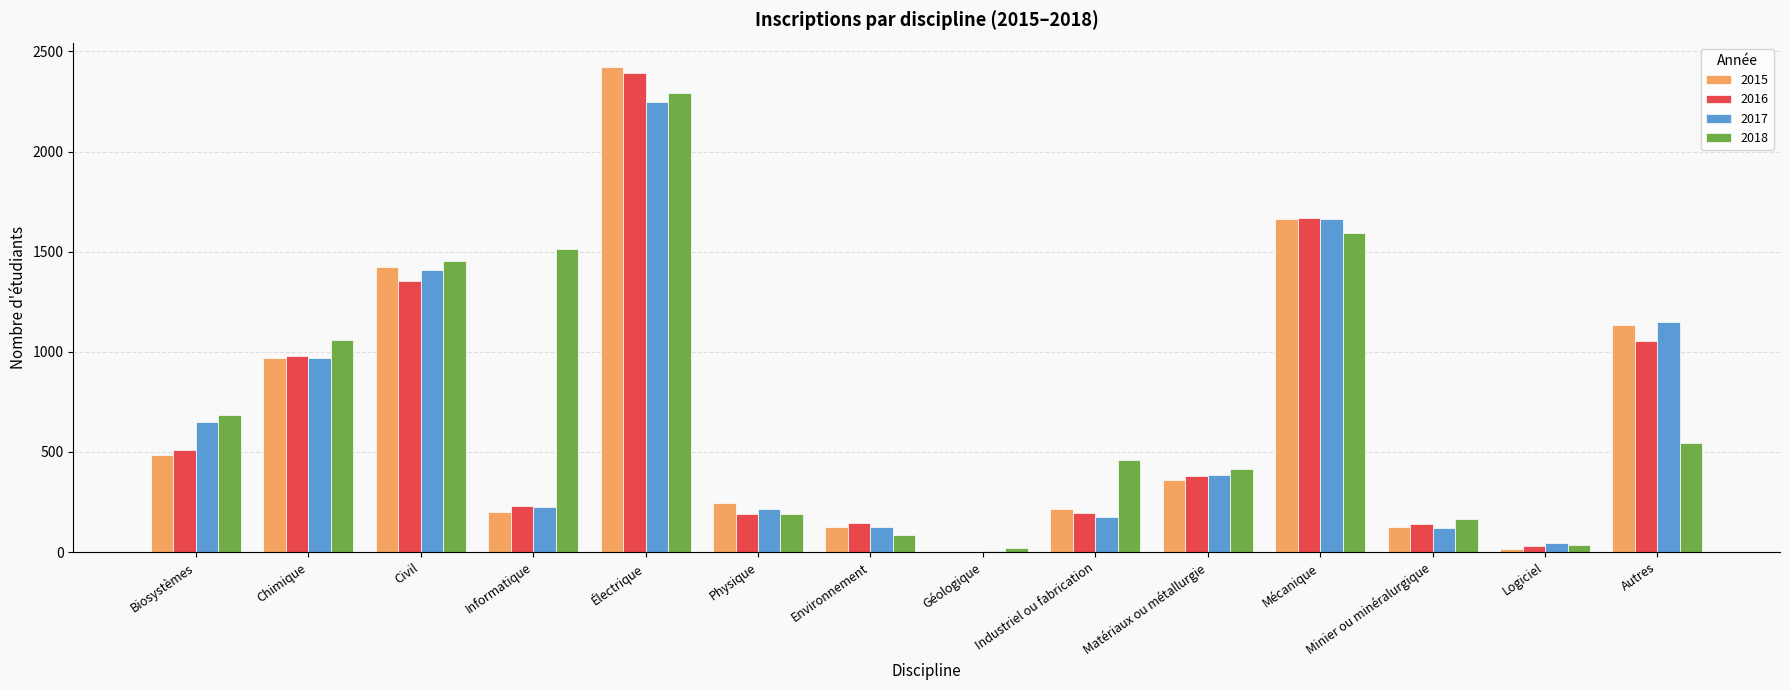

At which category is the sum across all series the highest?

Électrique